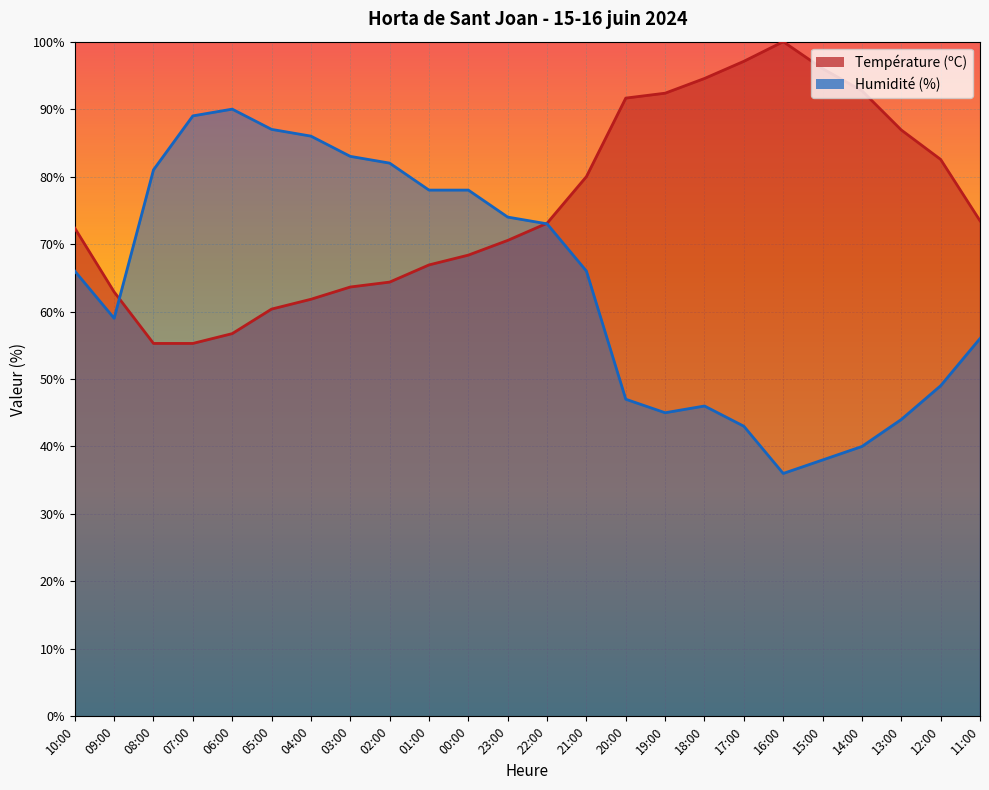

Which series has the largest range (max minus min)?

Humidité (%)